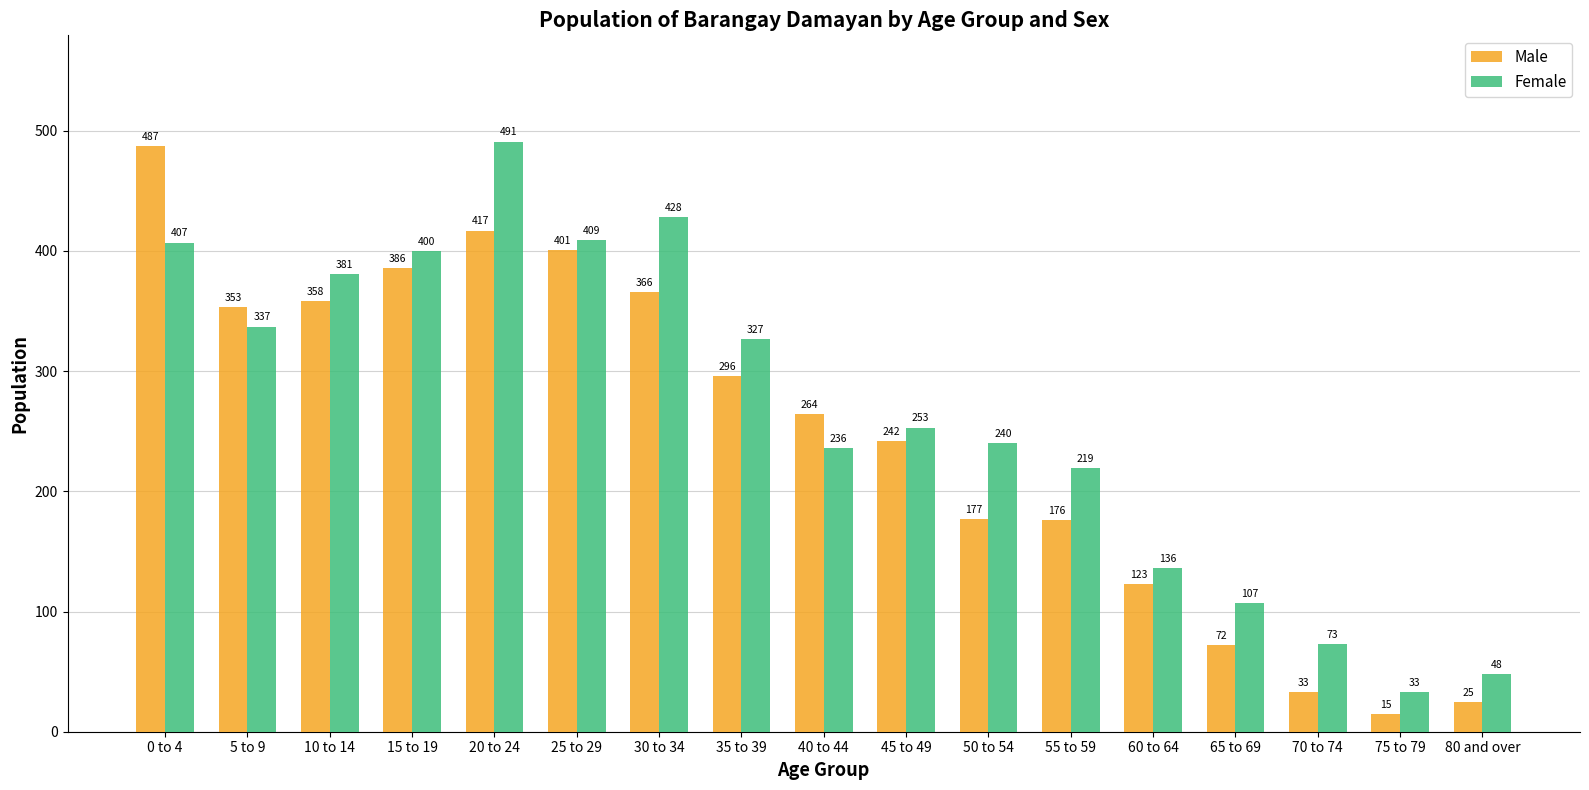

What are all the series names shown in the legend?

Male, Female